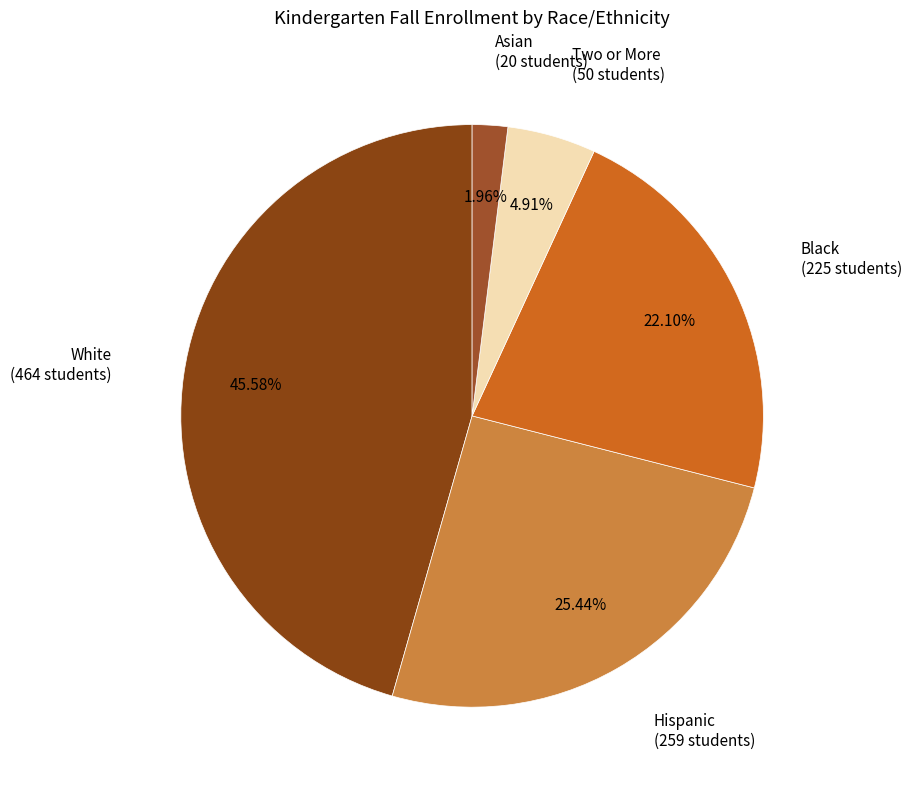

Is there a majority slice in this chart?

No